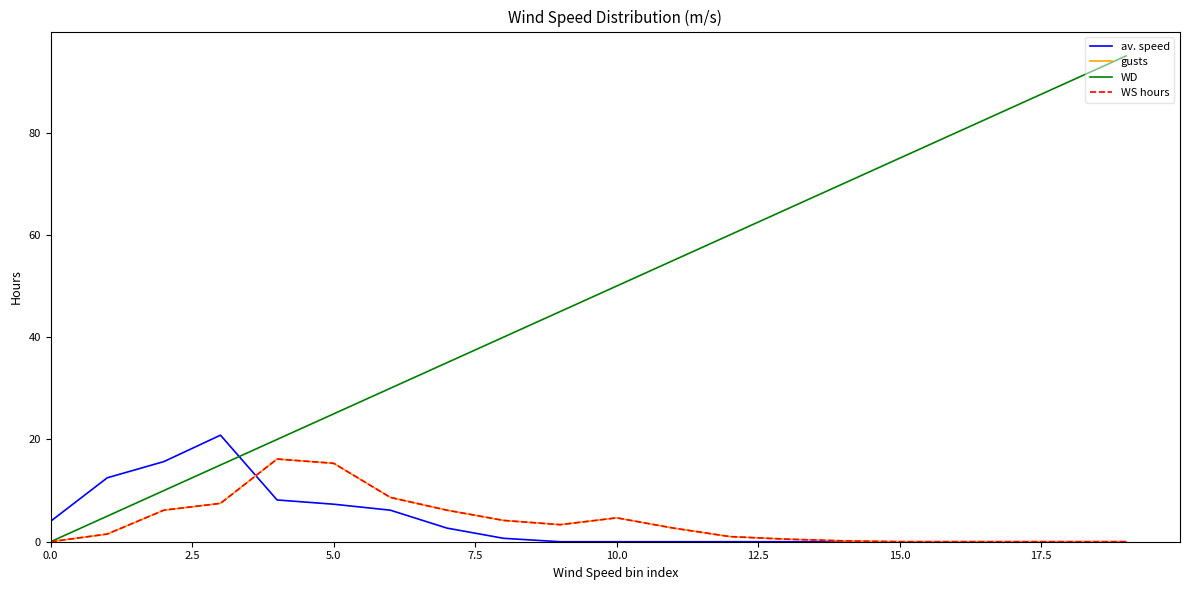

Does the chart have visible grid lines?

No